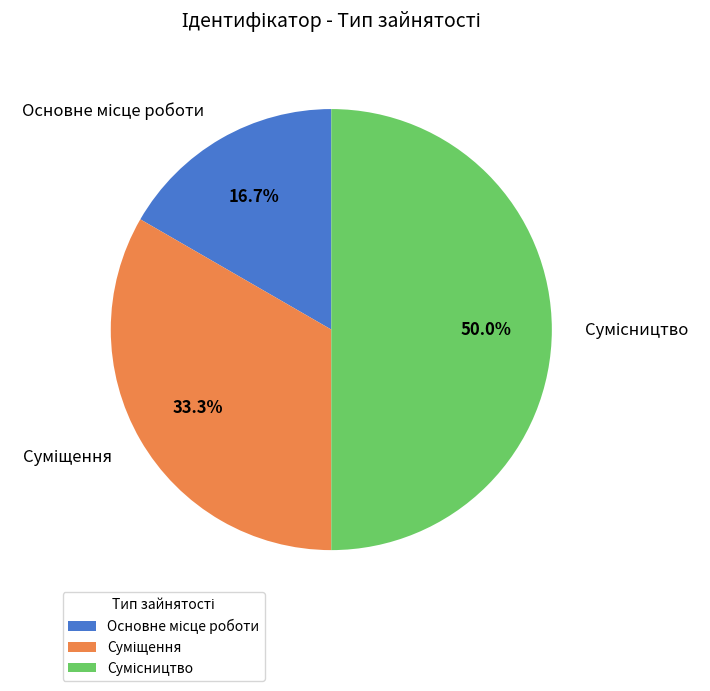

What is the change in value from Основне місце роботи to Сумісництво?

+2